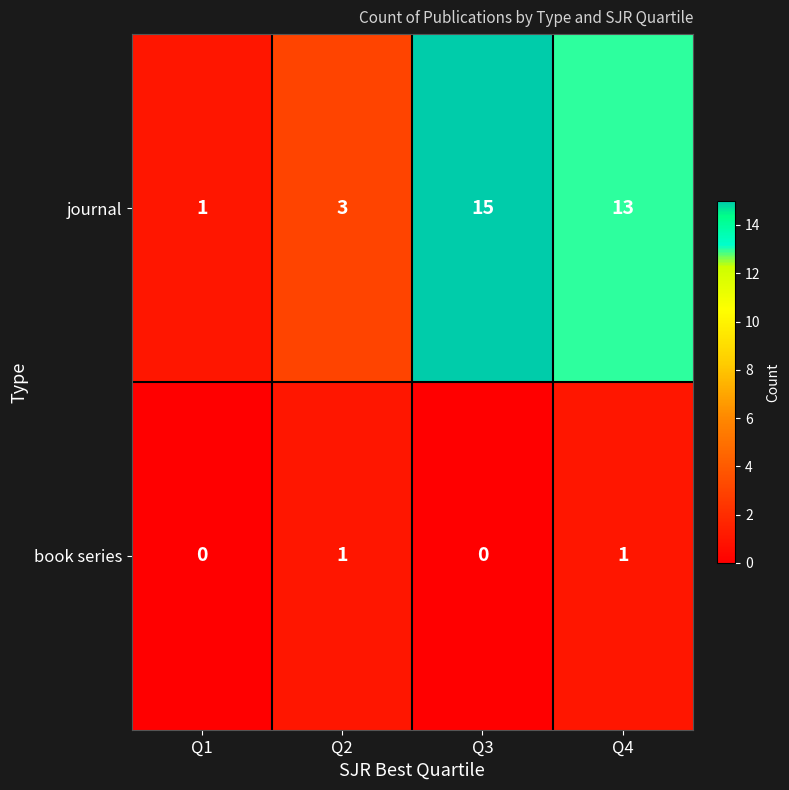

Reading left to right, list all the values displayed in this chart.

journal: Q1=1	Q2=3	Q3=15	Q4=13
book series: Q1=0	Q2=1	Q3=0	Q4=1